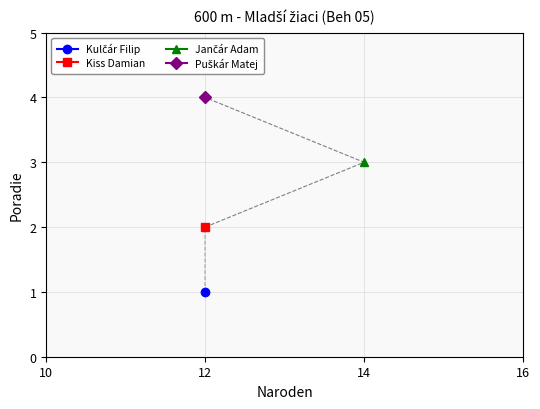

What is the label of the 4th point from the right?

12